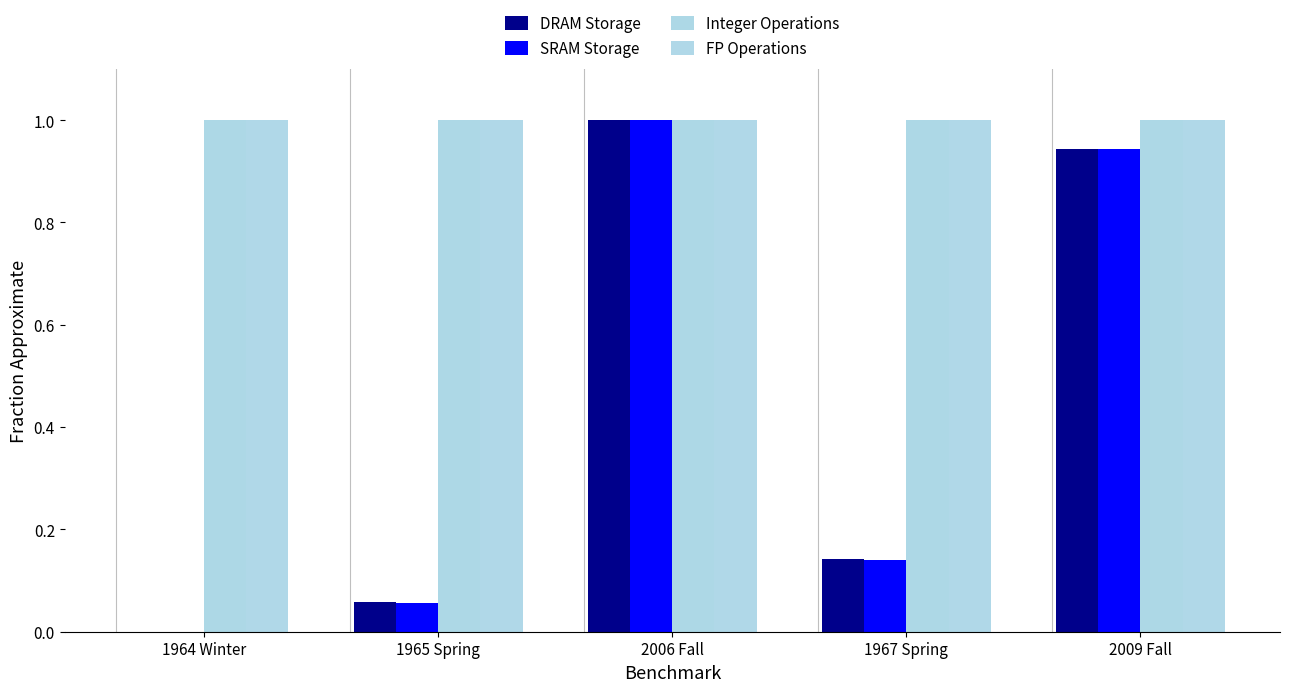

True or false: FP Operations has a value of 0.7 at 2009 Fall.

False